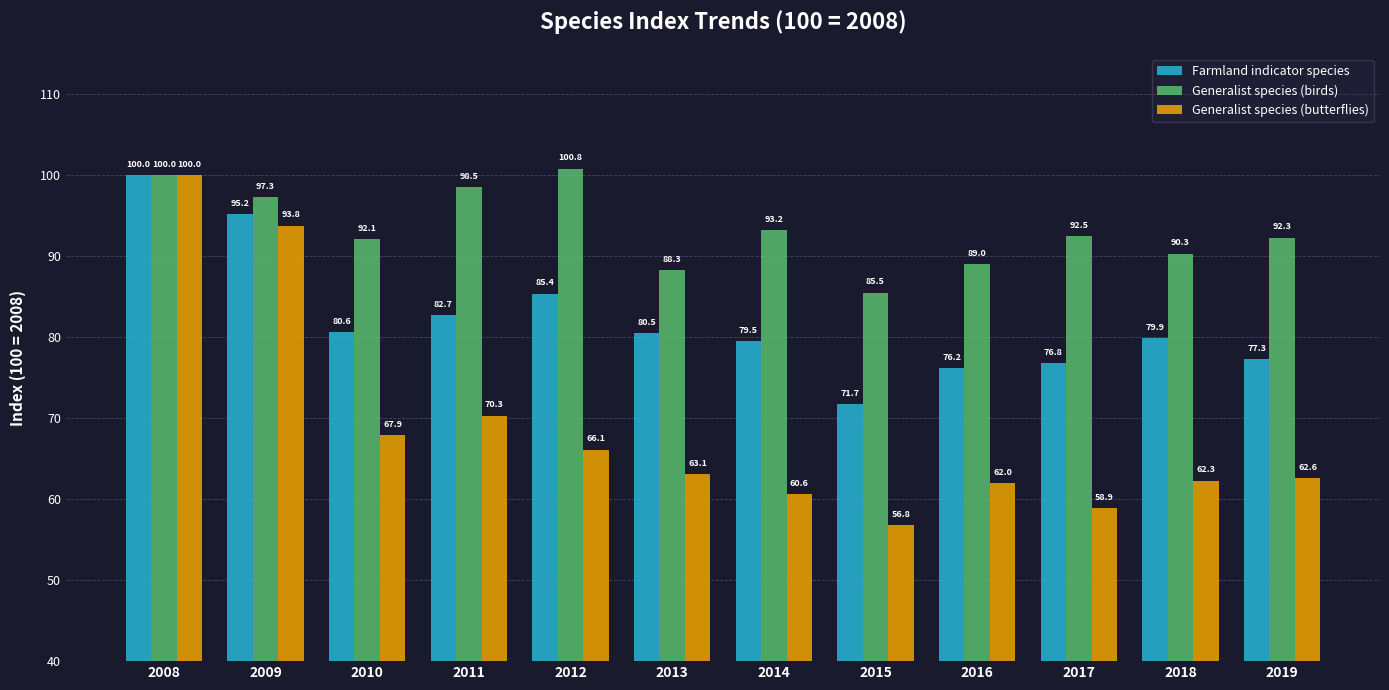

What is the total value across all series at 2015?

214.0